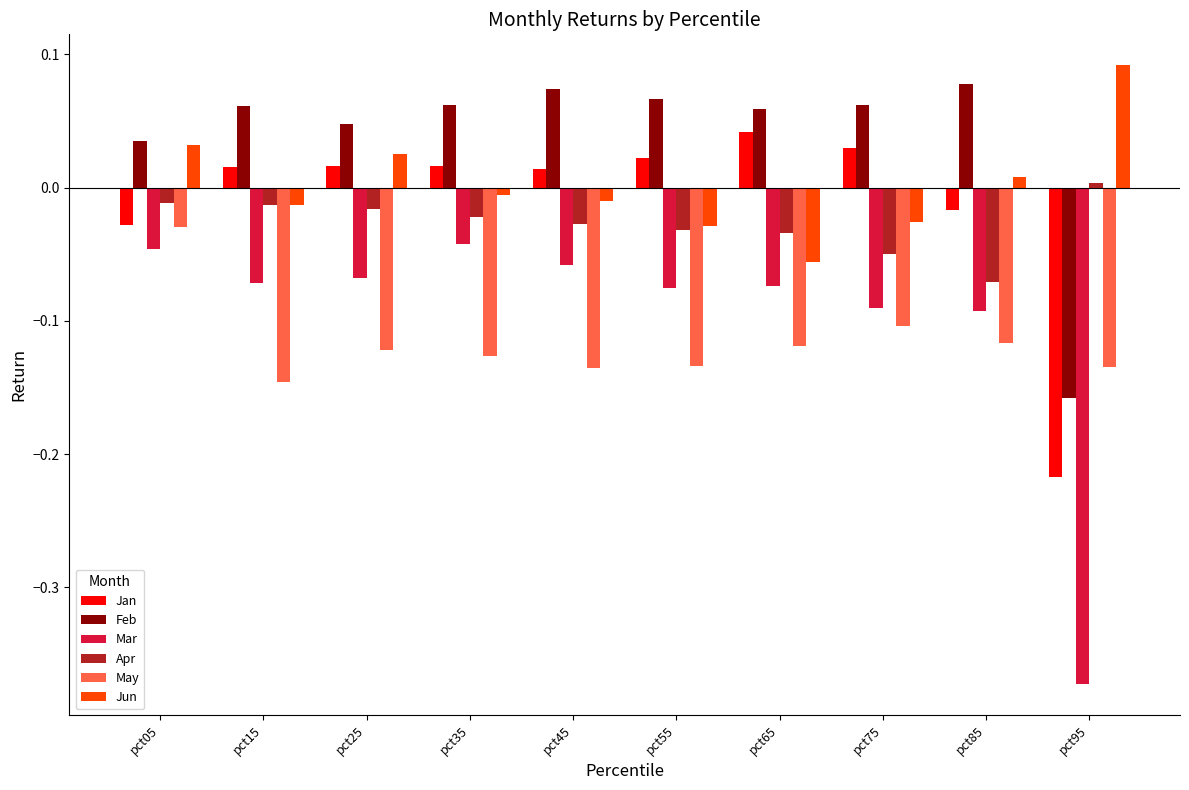

What is the sum of the May values at pct15 and pct65?

-0.3